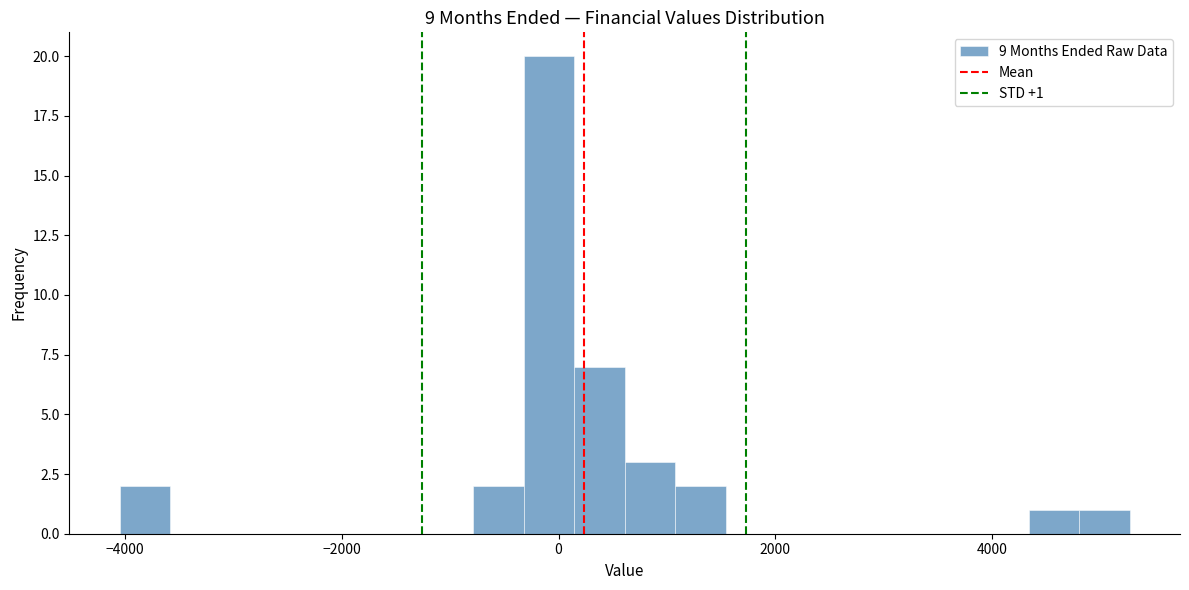

Read against the x-axis, roughly where is the centre of the tallest bar?

0